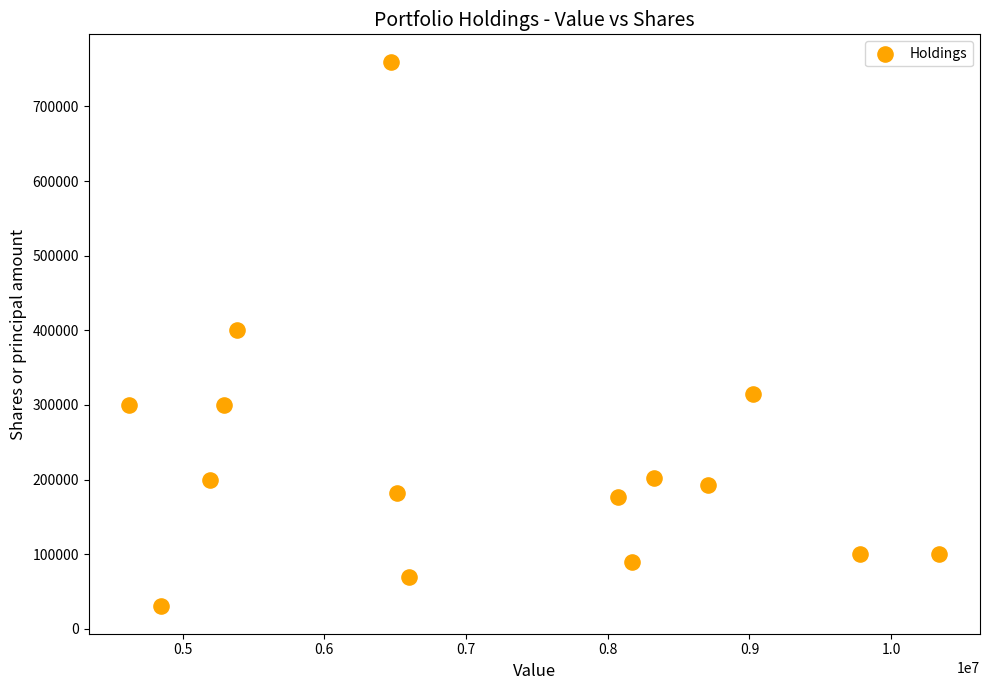

What is the range of X values (max minus min)?

5718000